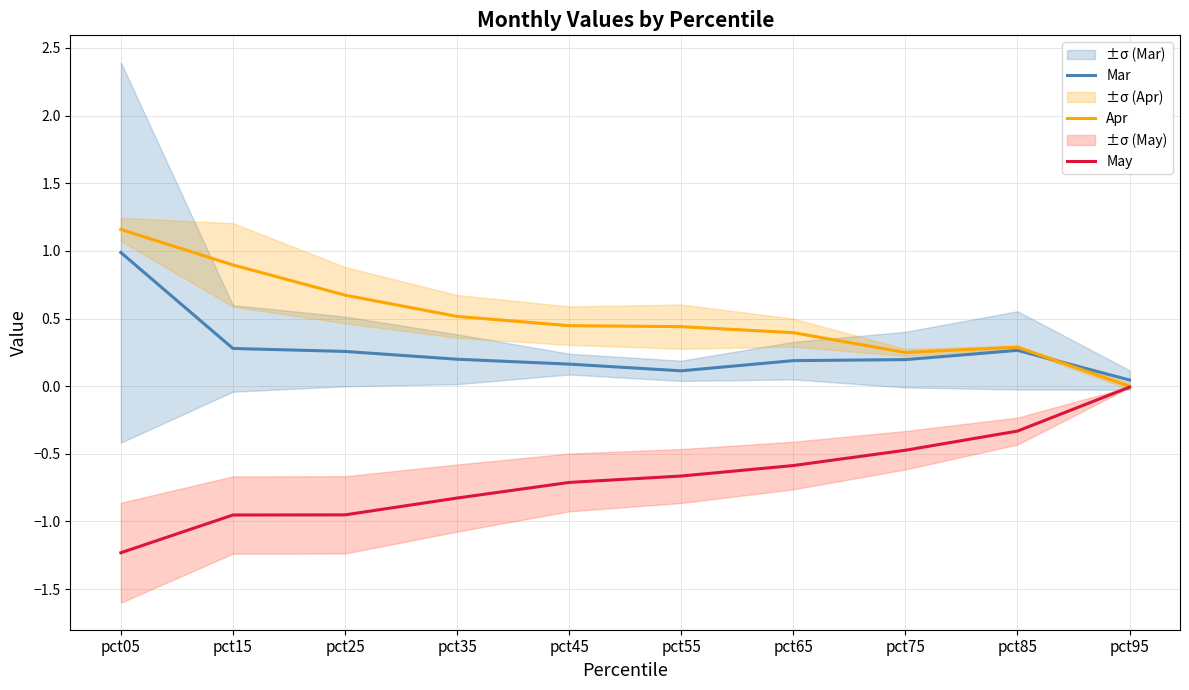

Reading left to right, list all the values displayed in this chart.

Mar: pct05=1.0	pct15=0.3	pct25=0.3	pct35=0.2	pct45=0.2	pct55=0.1	pct65=0.2	pct75=0.2	pct85=0.3	pct95=0.0
Apr: pct05=1.2	pct15=0.9	pct25=0.7	pct35=0.5	pct45=0.4	pct55=0.4	pct65=0.4	pct75=0.2	pct85=0.3	pct95=-0.0
May: pct05=-1.2	pct15=-1.0	pct25=-1.0	pct35=-0.8	pct45=-0.7	pct55=-0.7	pct65=-0.6	pct75=-0.5	pct85=-0.3	pct95=-0.0